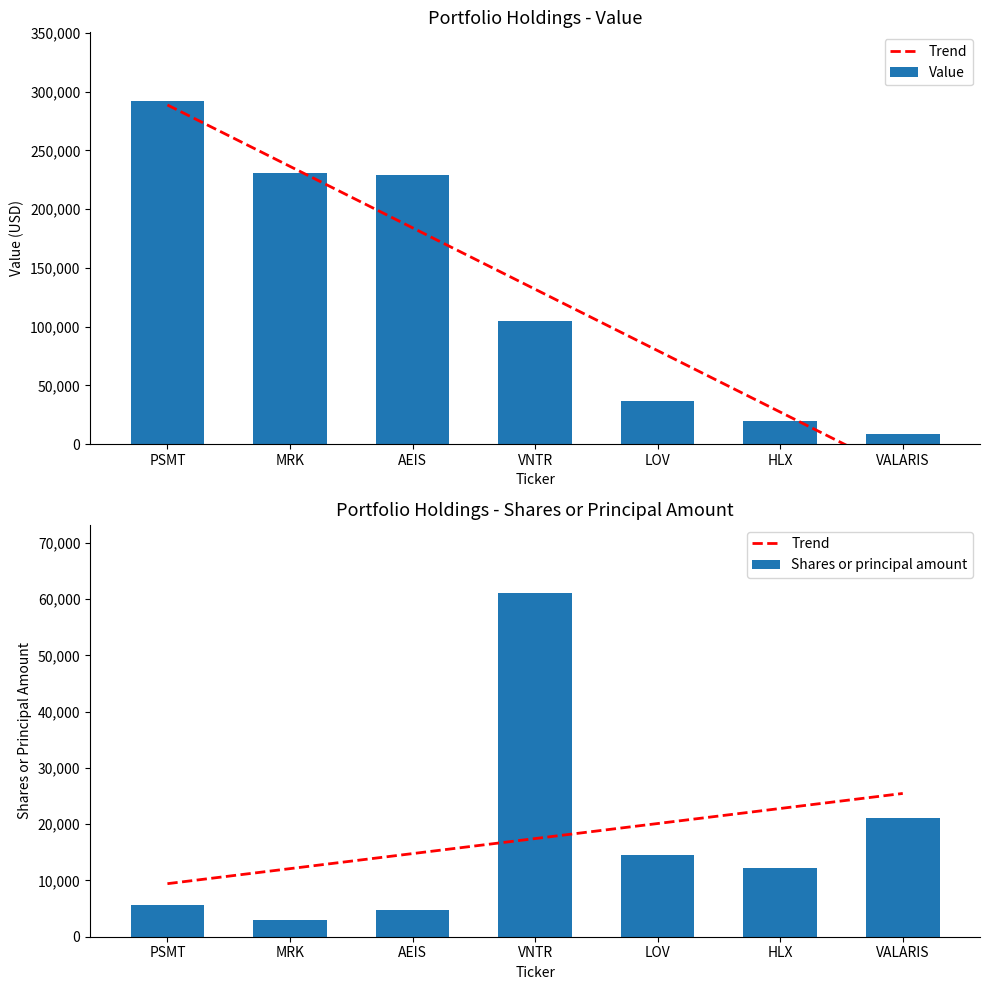

What position from the right is HLX?

2